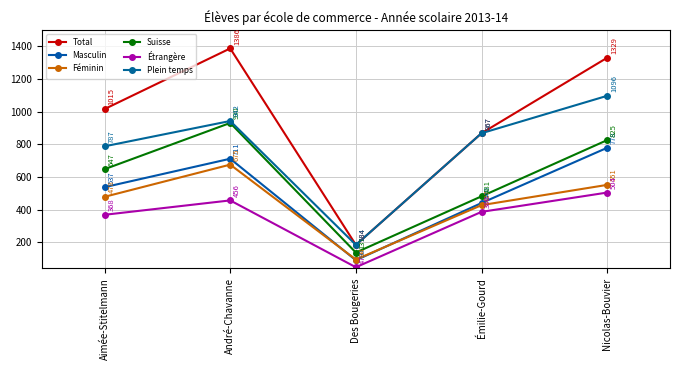

True or false: Féminin and Total intersect in this chart.

False